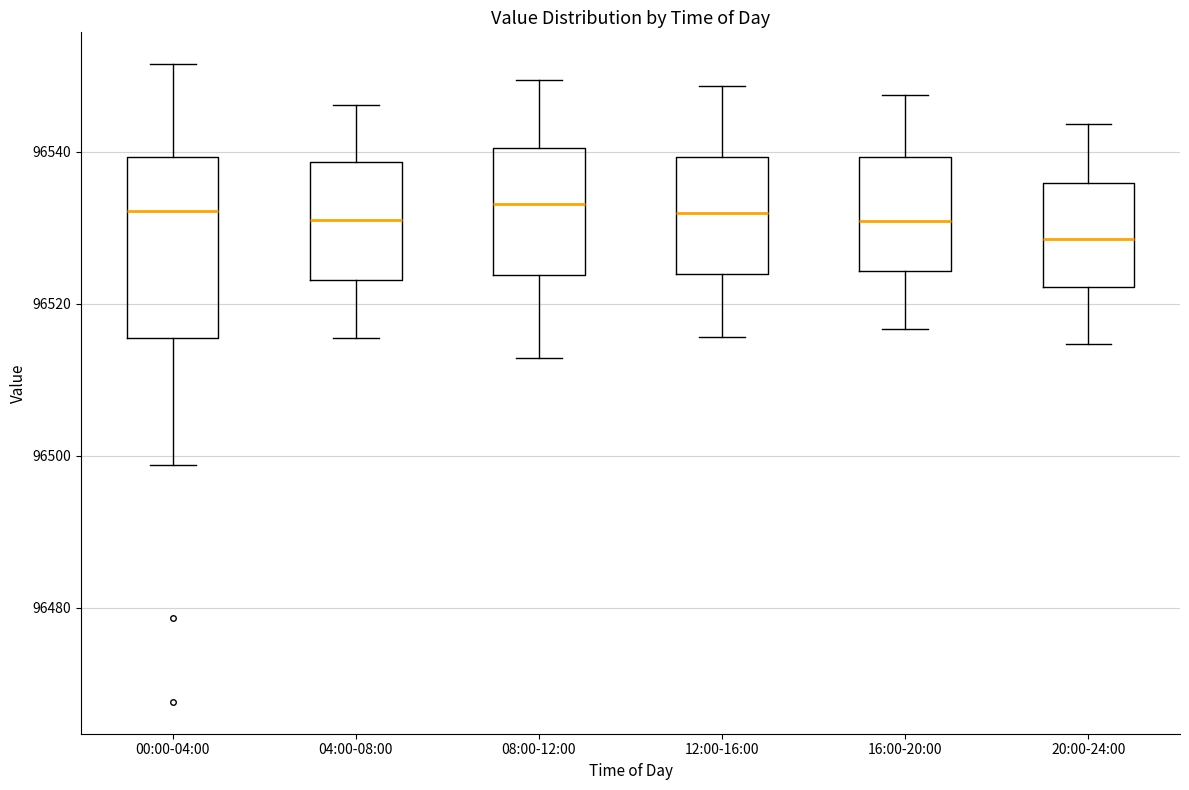

Where does the lower whisker of the box for 12:00-16:00 end on the y-axis? The values are not printed on the chart, so give them approximately, as read against the axis.

96516